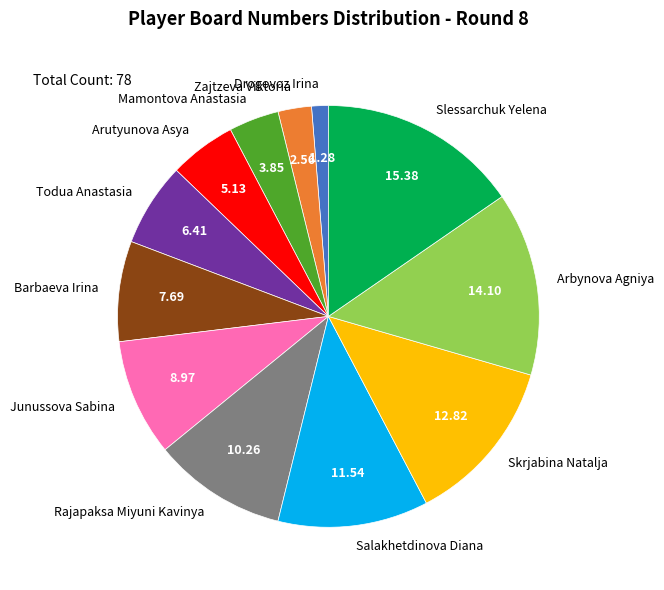

What is the smallest slice in the pie chart?

Drogovoz Irina